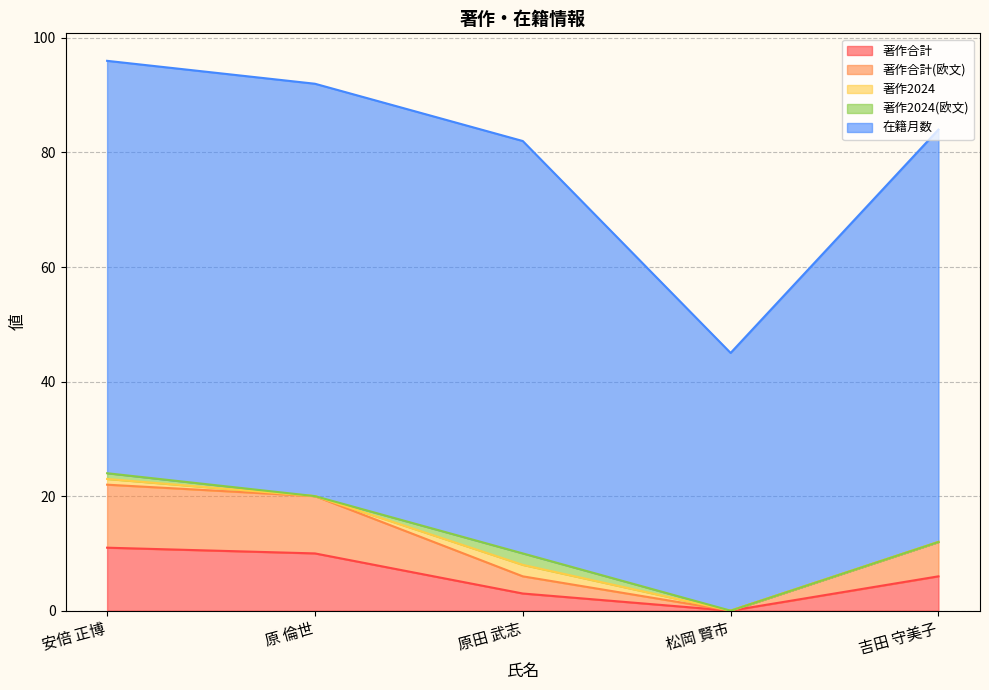

Between 吉田 守美子 and 松岡 賢市, which is larger?

吉田 守美子